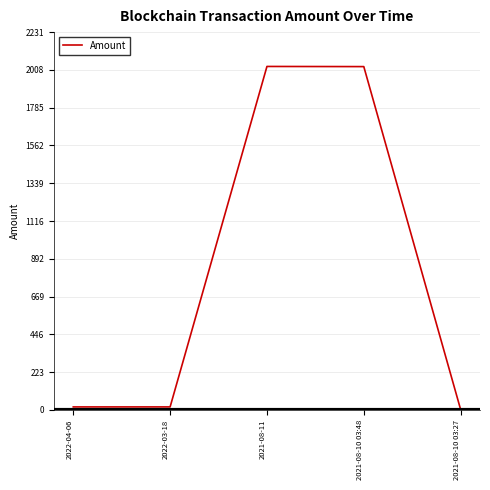

How many lines are shown in the chart?

1